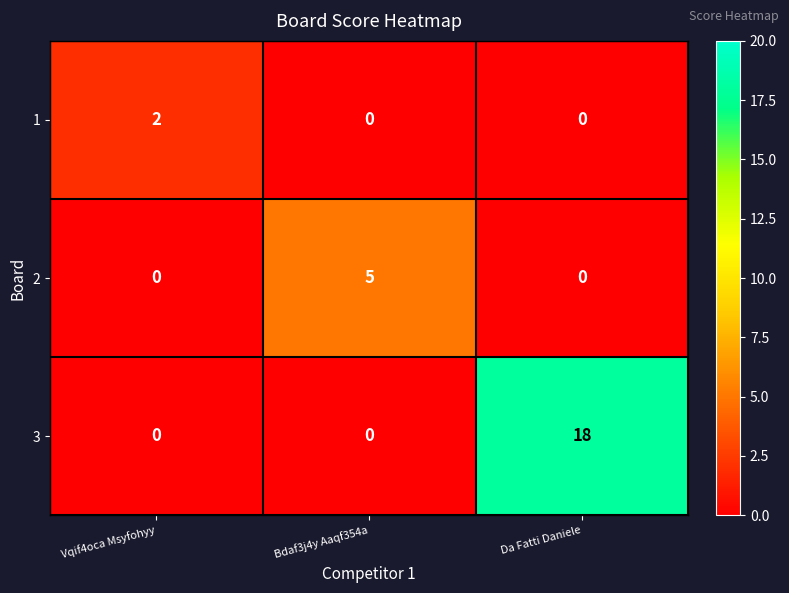

Which series has the largest total across all categories?

3